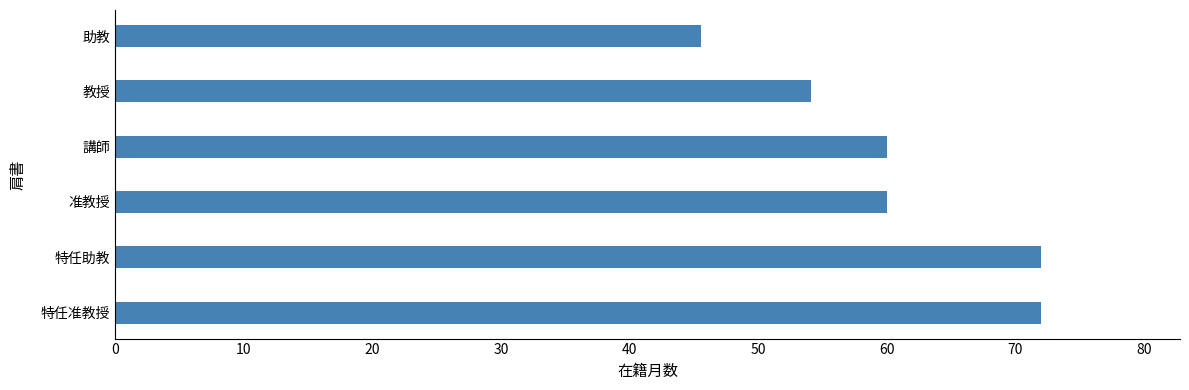

What is the difference between the maximum and minimum values?

26.5